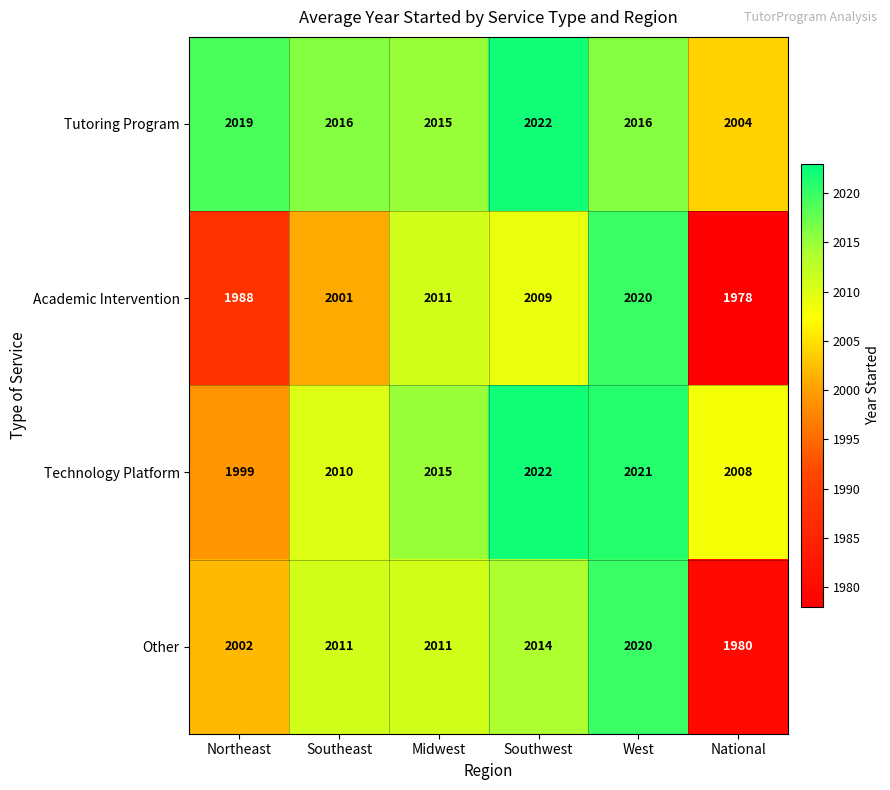

What is the spread (max minus min) of values at National?

30